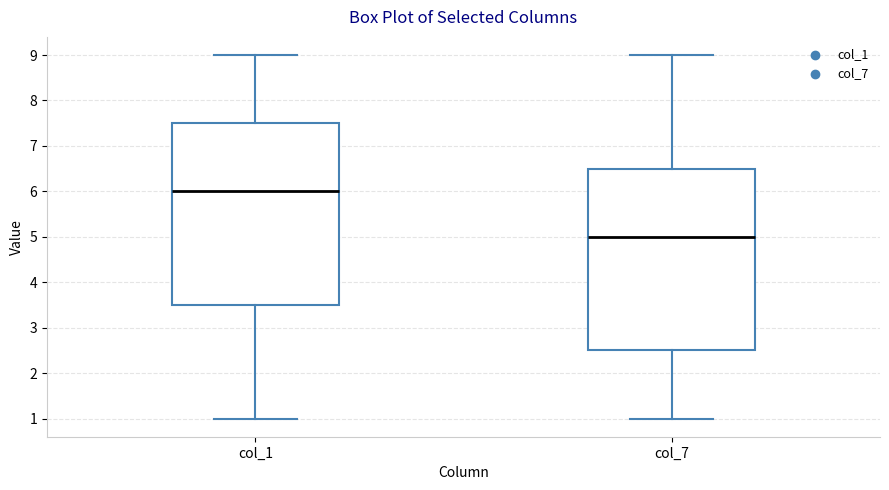

Which box's median line is the lowest?

col_7